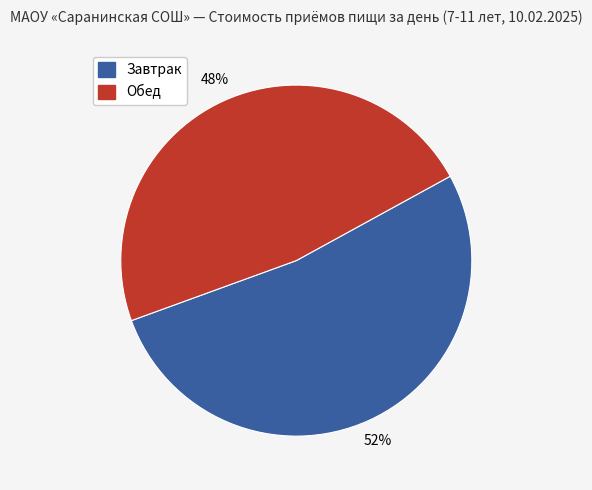

How many segments does this pie chart have?

2